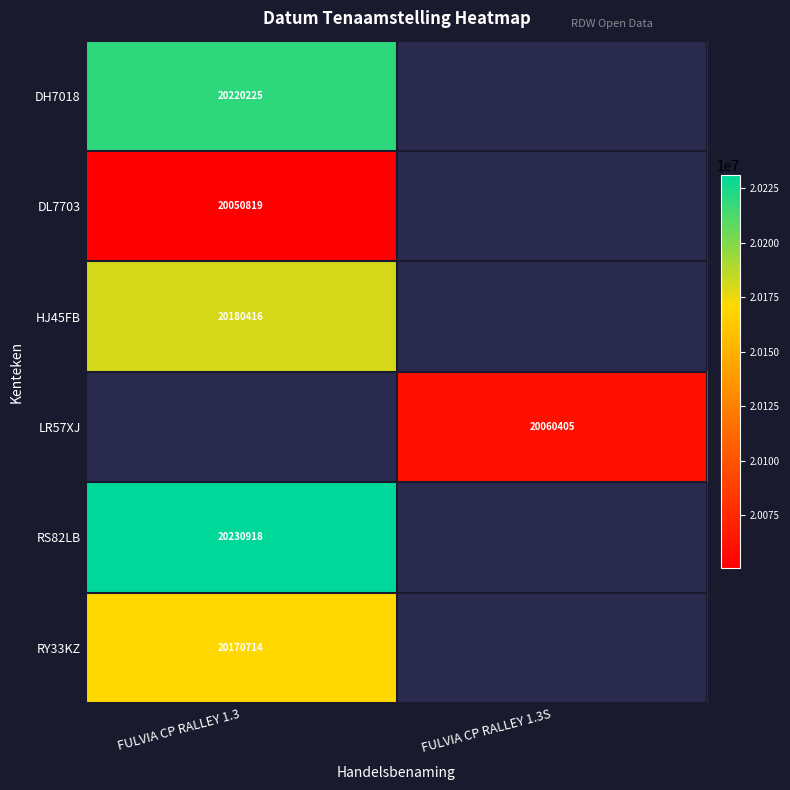

True or false: DH7018 has a value of 6566977.8 at FULVIA CP RALLEY 1.3.

False